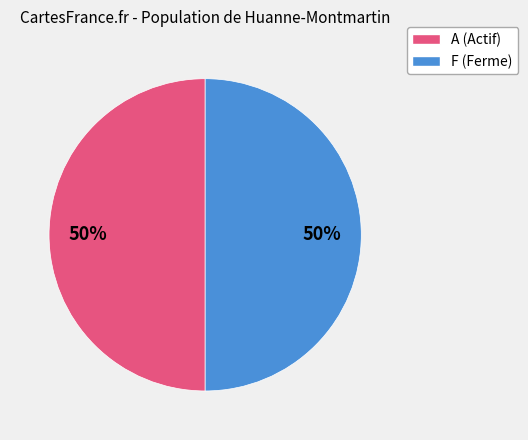

To the nearest percent, what is the average slice percentage?

50%